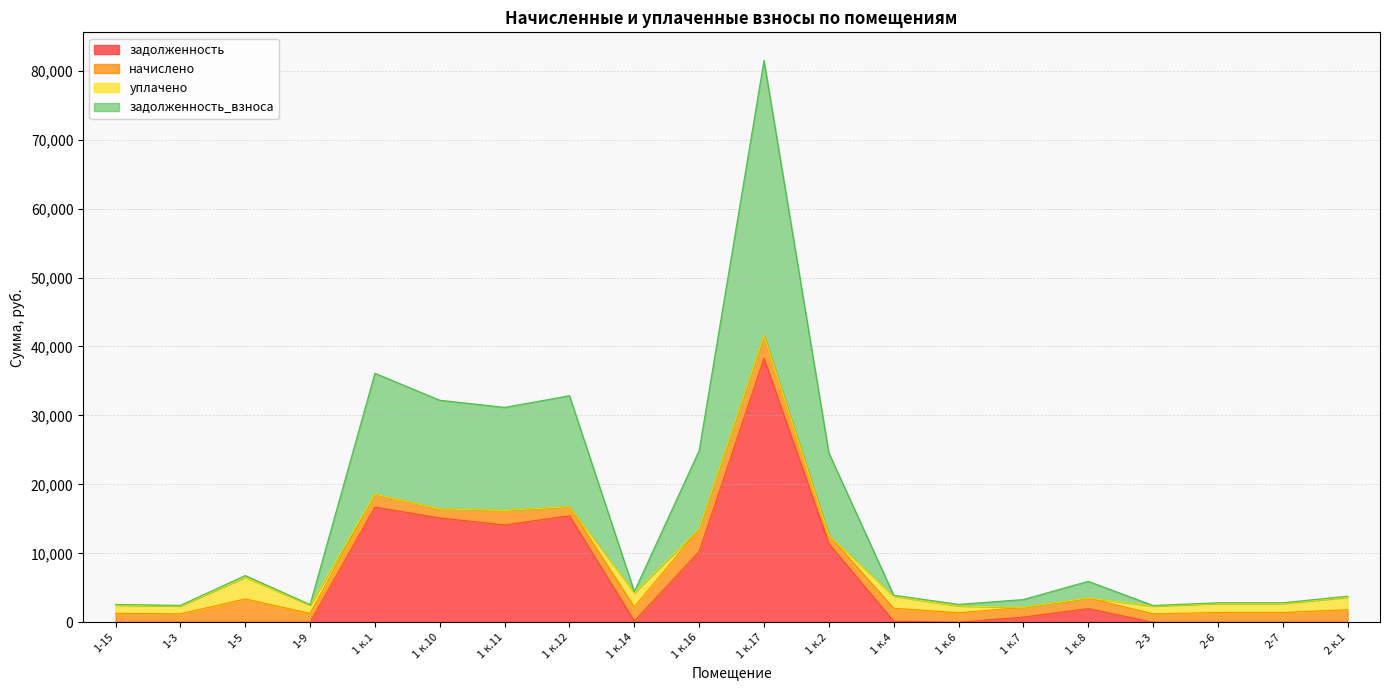

Which series has the widest spread of values?

задолженность_взноса